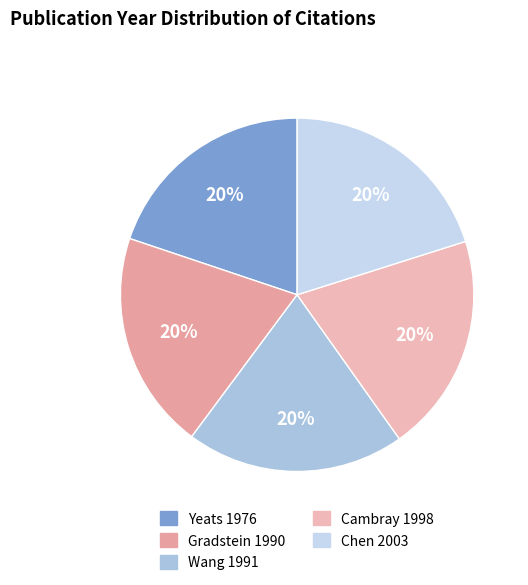

Combined, do Chen 2003 and Cambray 1998 account for over 50%?

No